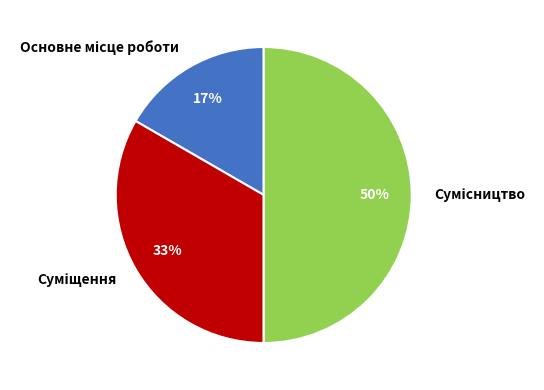

To the nearest percent, what is the difference between the largest and smallest slice percentages?

33%